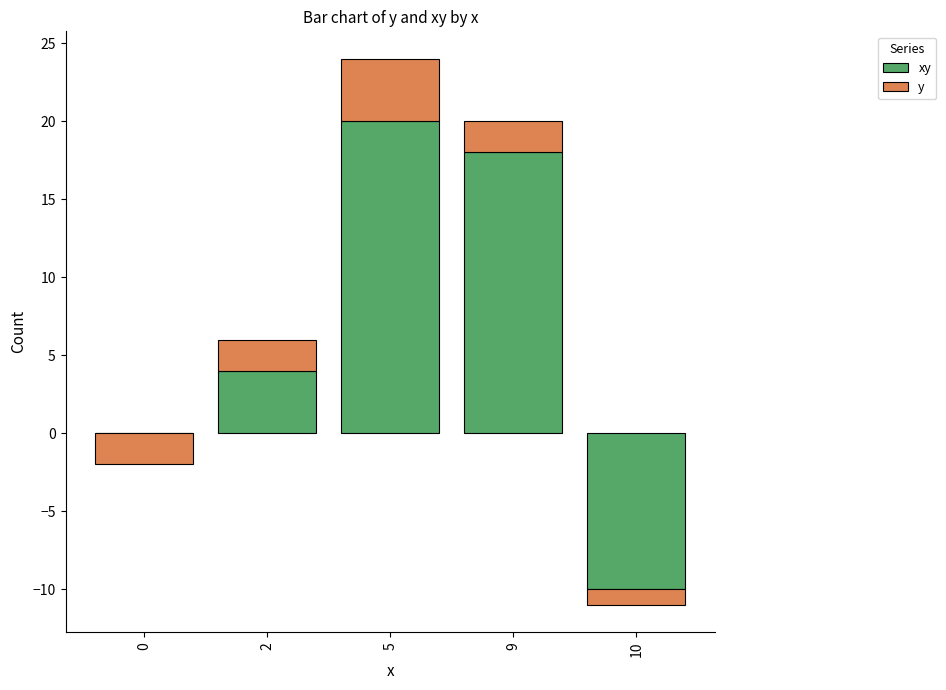

At 9, list the series in order from largest to smallest.

xy, y